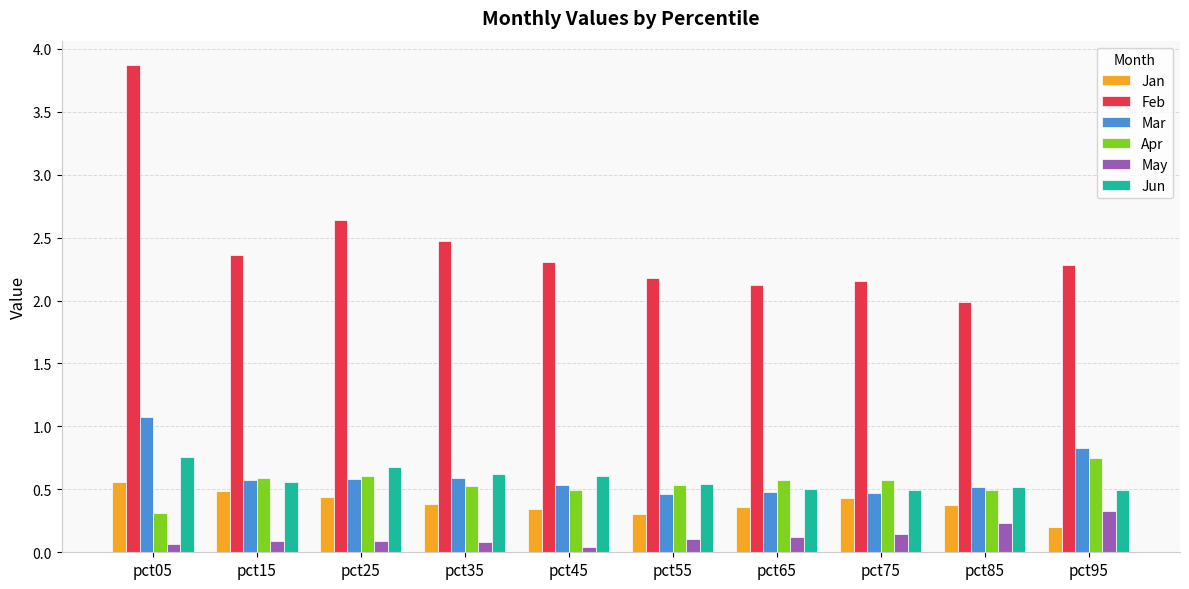

What are all the series names shown in the legend?

Jan, Feb, Mar, Apr, May, Jun